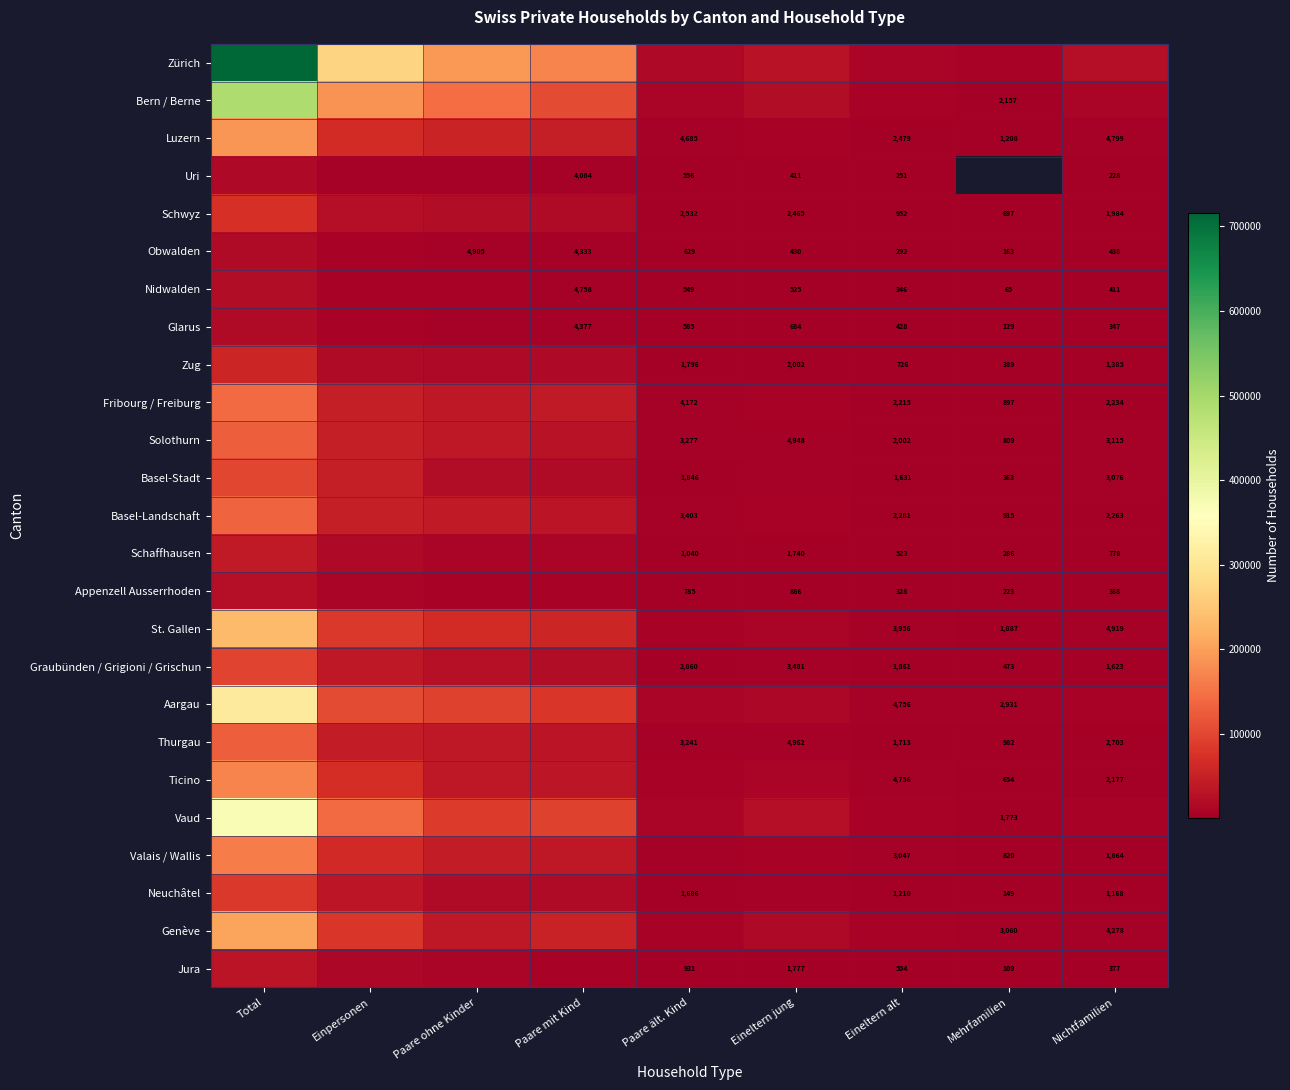

The Bern / Berne series shows 3232.5 at Mehrfamilien. True or false?

False